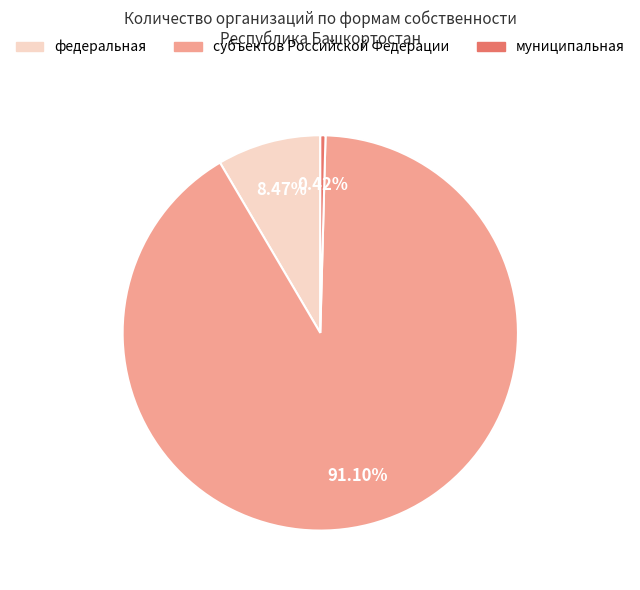

To the nearest percent, what percentage of the pie is субъектов Российской Федерации?

91%